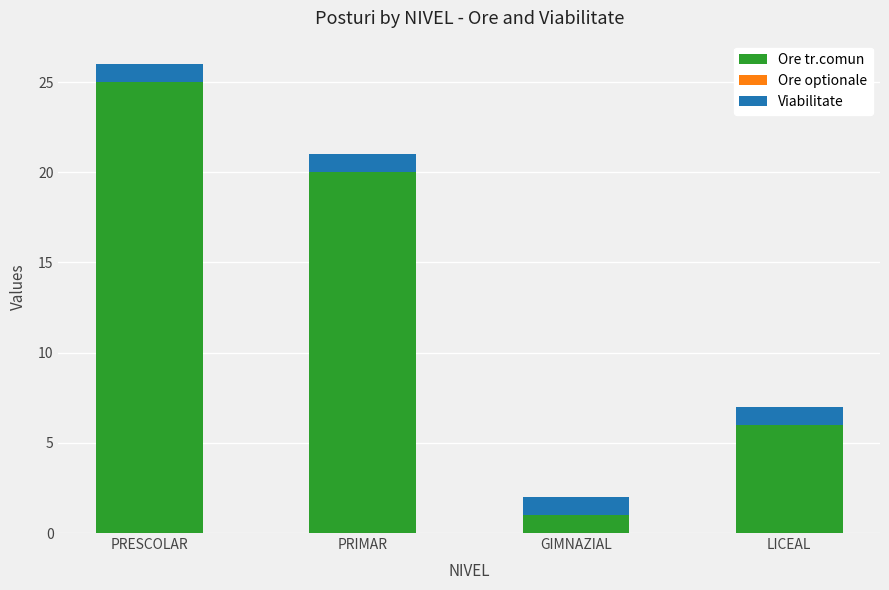

Which category has the highest value in the Ore tr.comun series?

PRESCOLAR